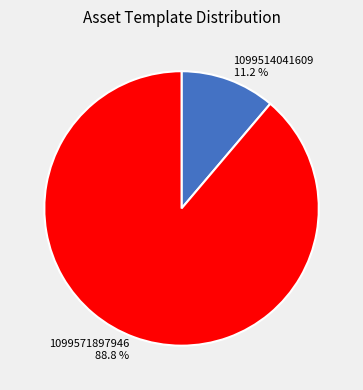

Is 1099514041609 the majority of the pie?

No